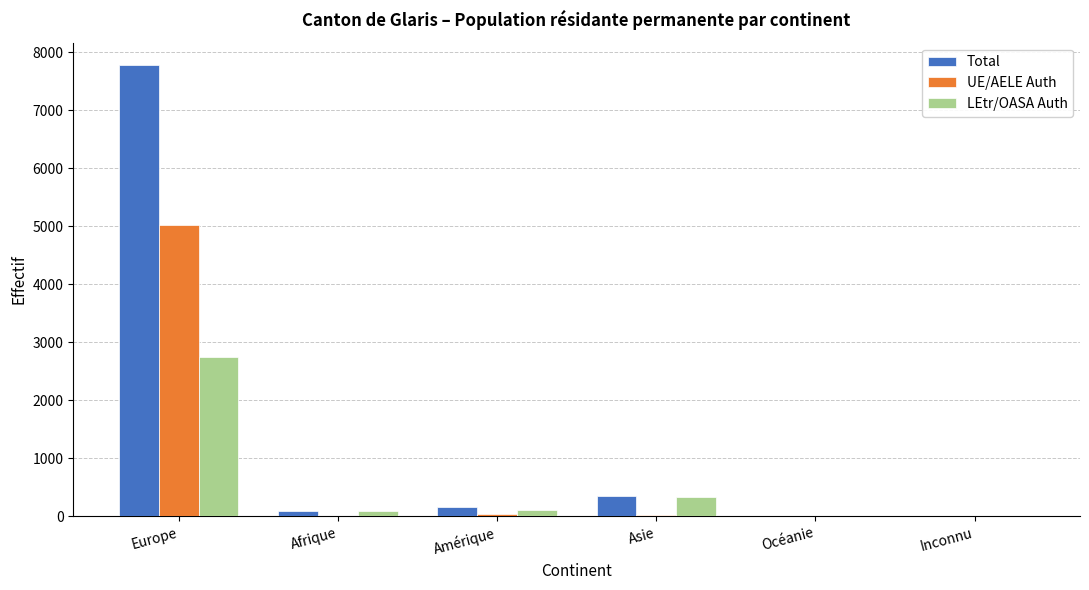

What is the maximum value for UE/AELE Auth?

5025